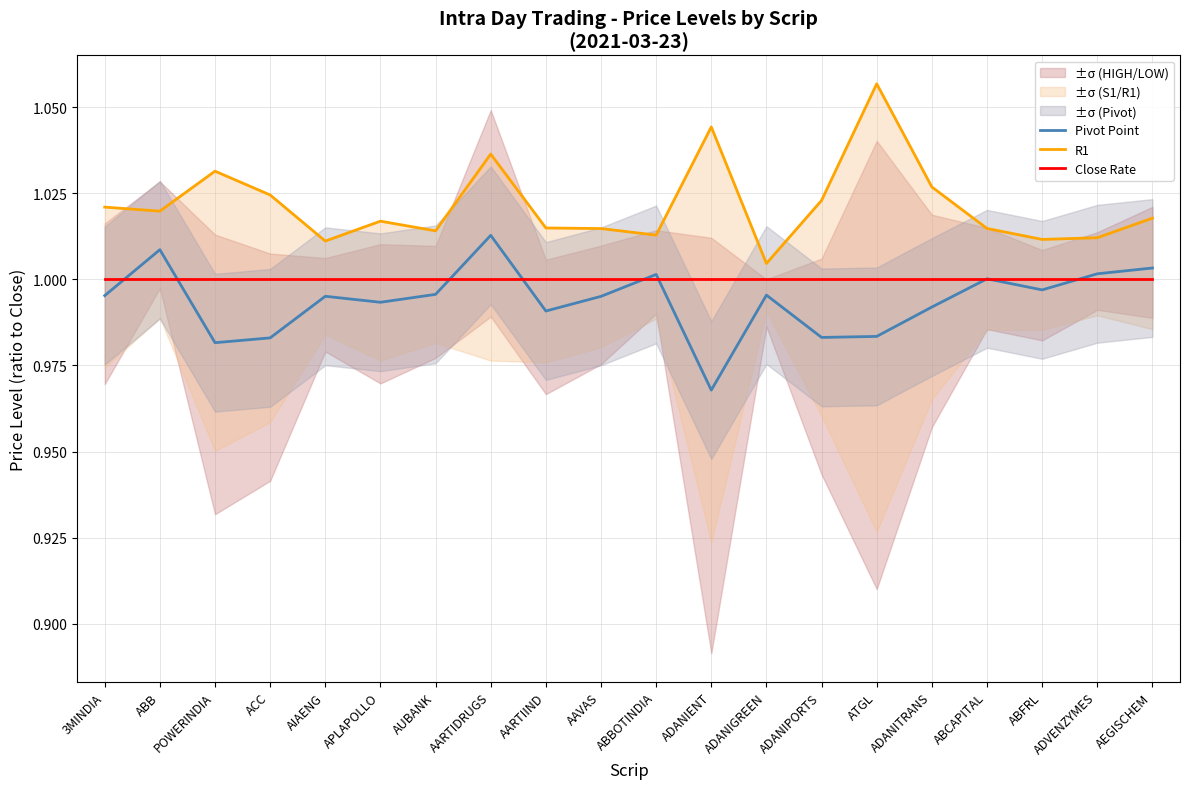

At how many categories does at least one series exceed 1?

20